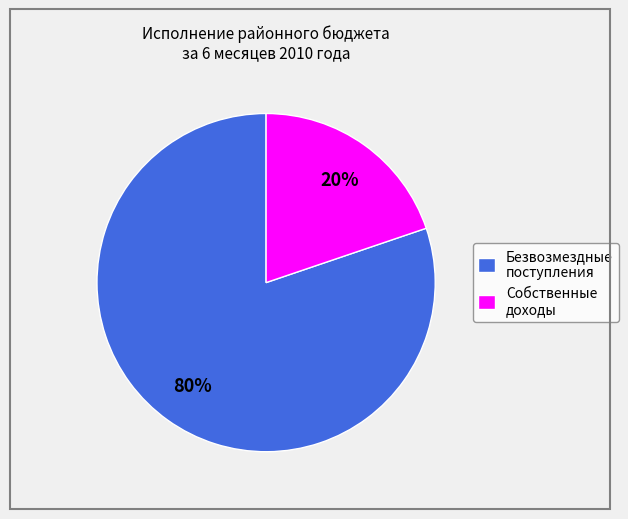

Is there any slice that represents more than half of the pie?

Yes